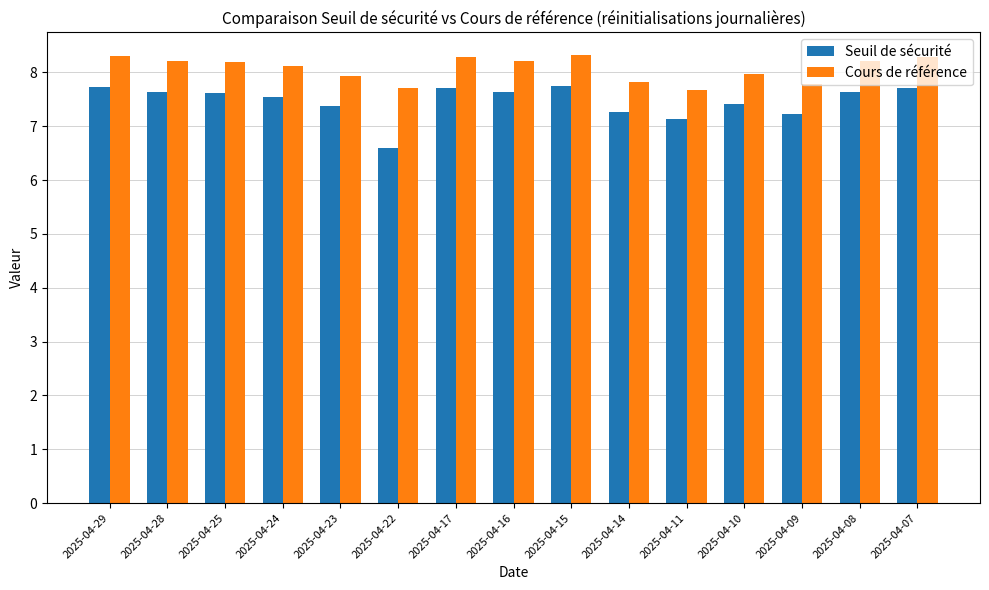

What are all the series names shown in the legend?

Seuil de sécurité, Cours de référence